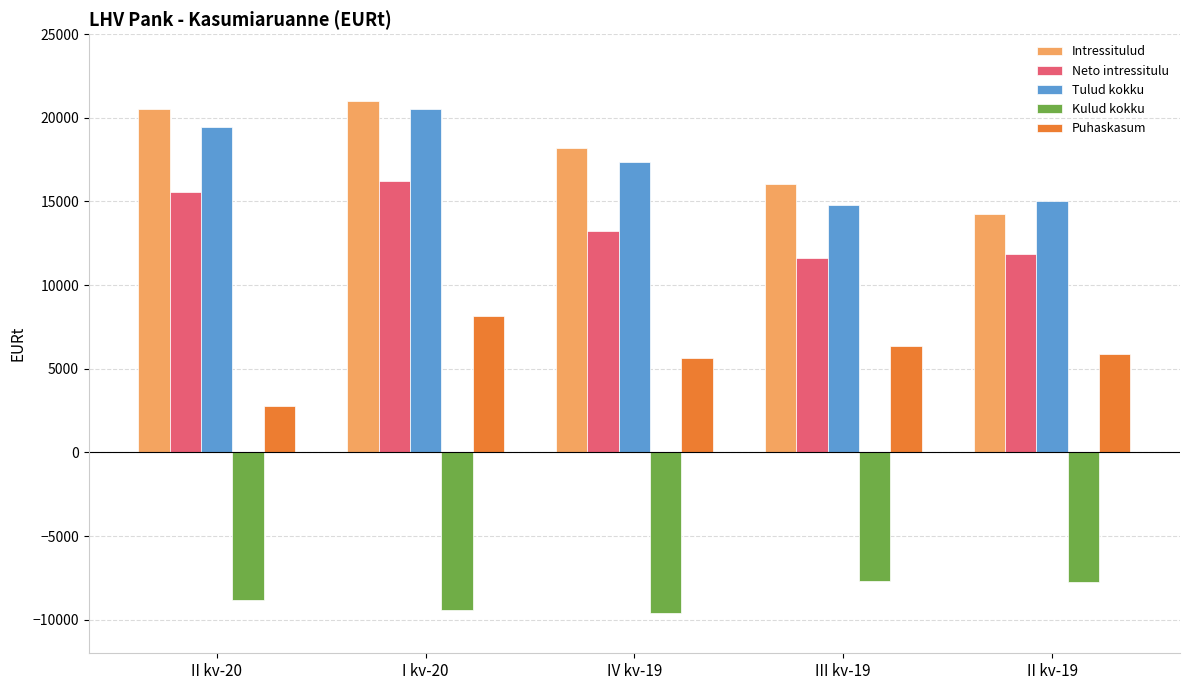

At how many categories does at least one series exceed 3885?

5